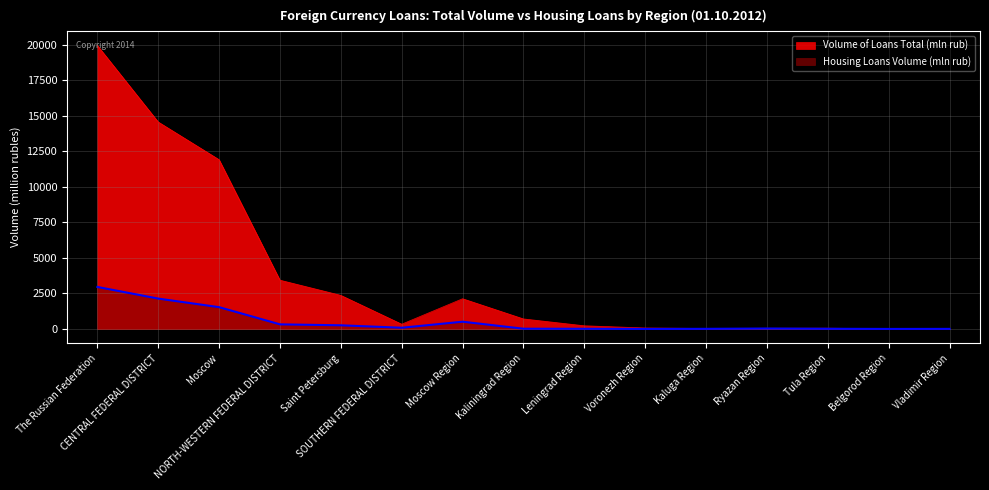

Rank the series by their maximum value, from highest to lowest.

Volume of Loans Total (mln rub), Housing Loans Volume (mln rub)